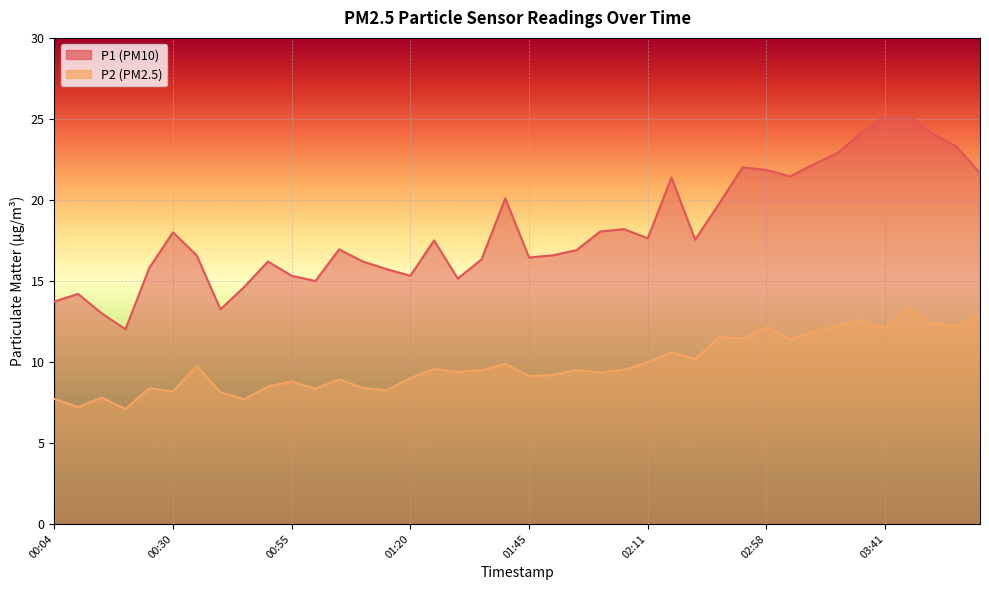

True or false: P1 and P2 cross at least once.

False